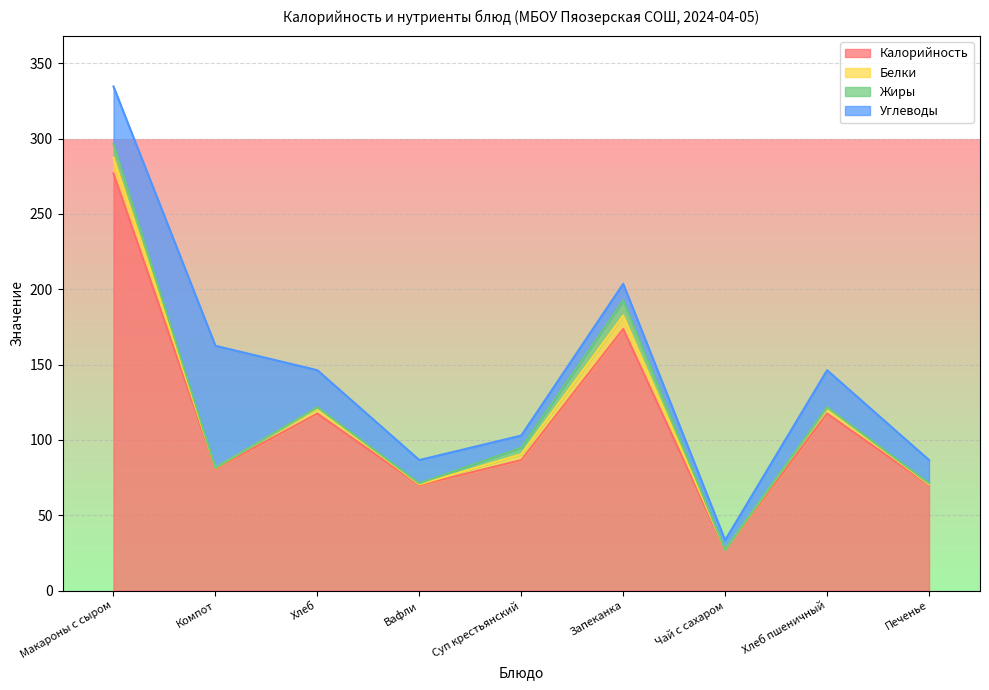

True or false: Белки and Калорийность cross at least once.

False